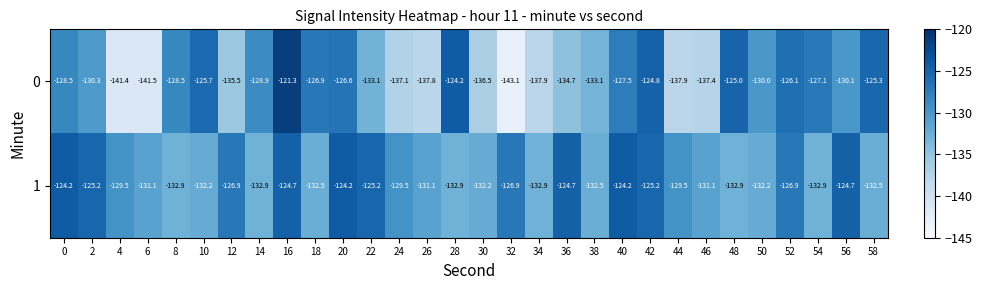

What is the spread (max minus min) of values at 46?

6.3